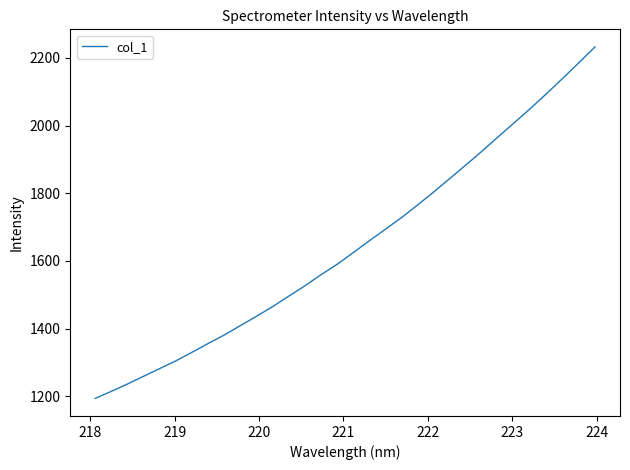

What is the difference between the maximum and minimum values?

1039.0